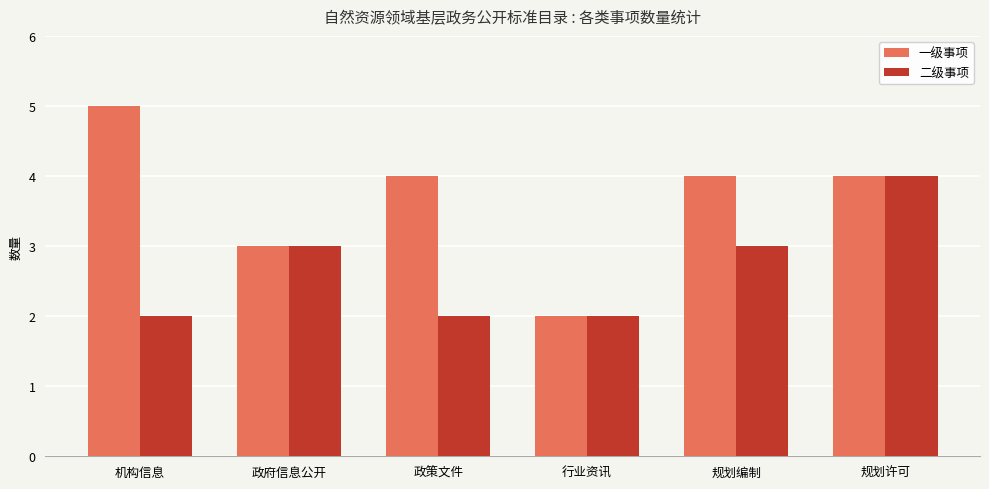

What is the average value of the 一级事项 series?

4